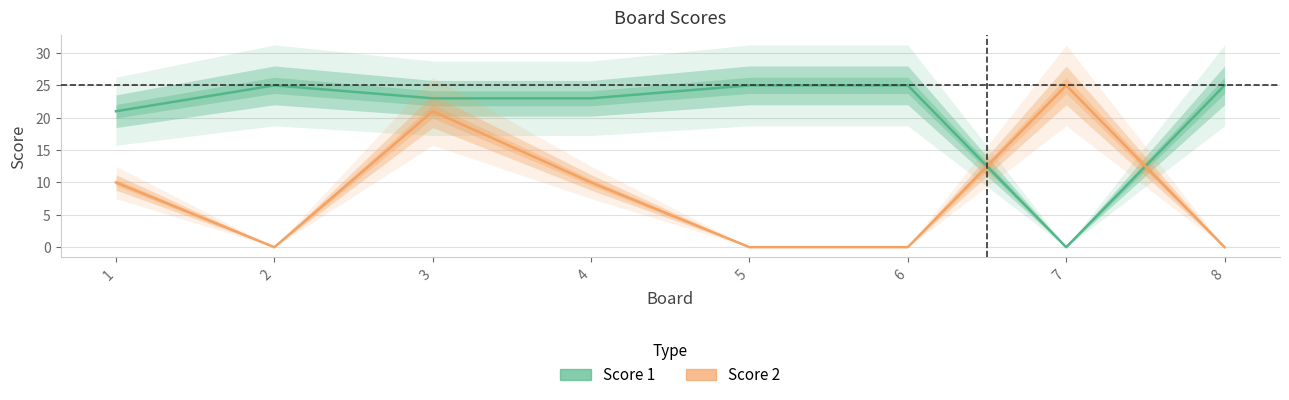

How many values in the Score 2 series are below 10?

4